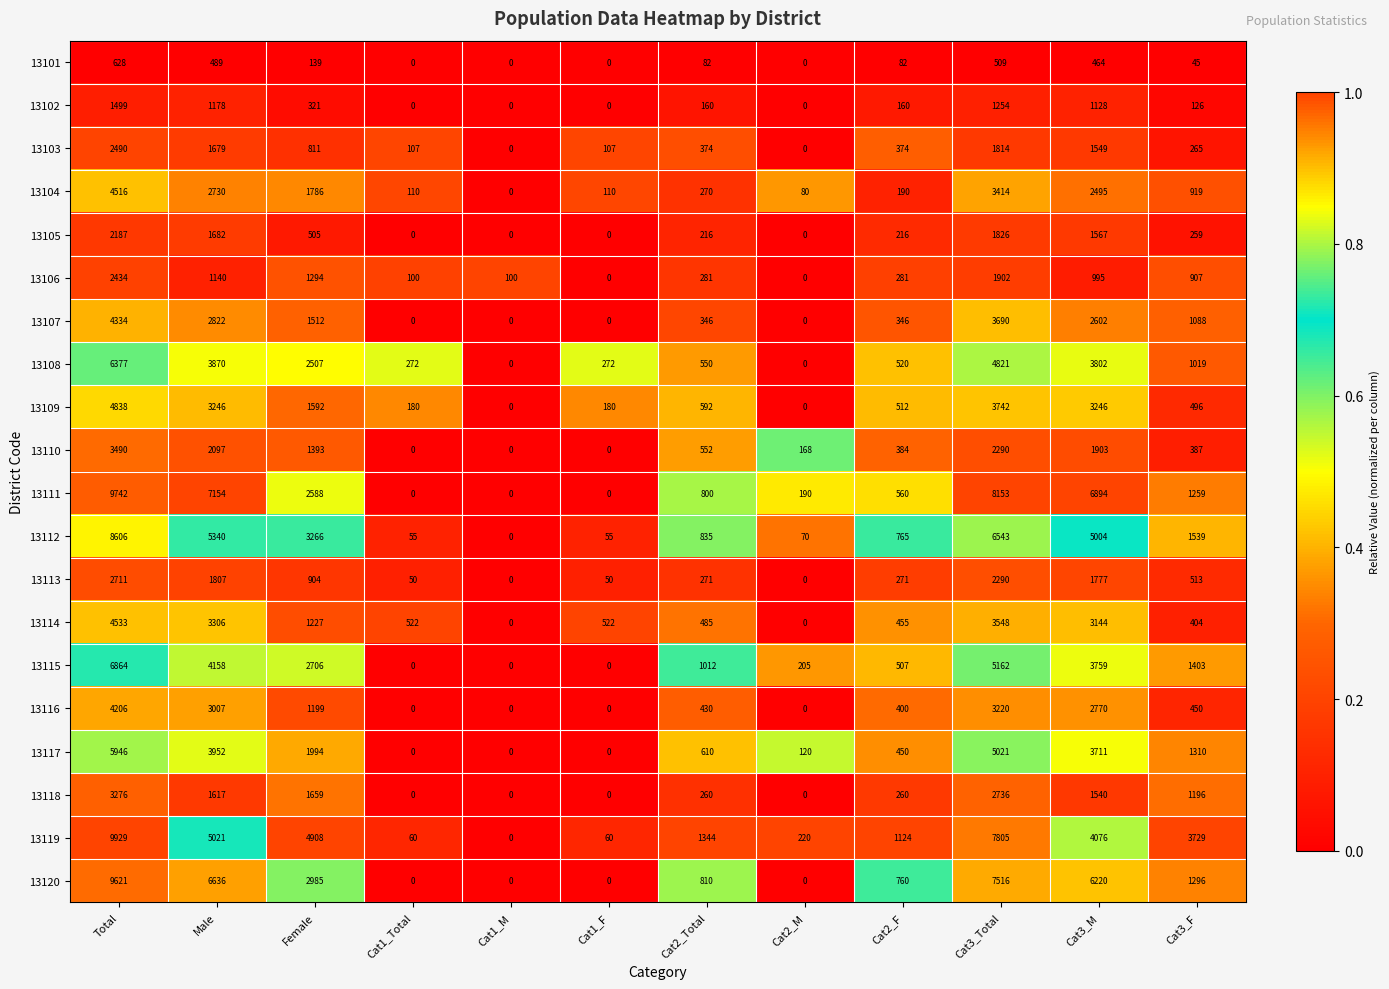

Between Cat1_F and Cat2_F, which series saw the biggest shift?

13119